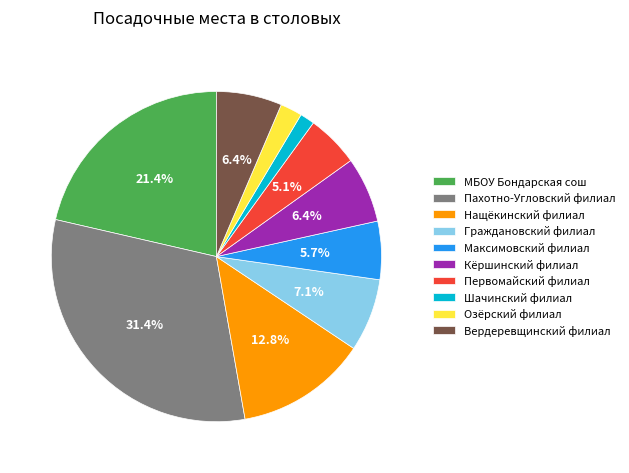

How many slices are in this pie chart?

10